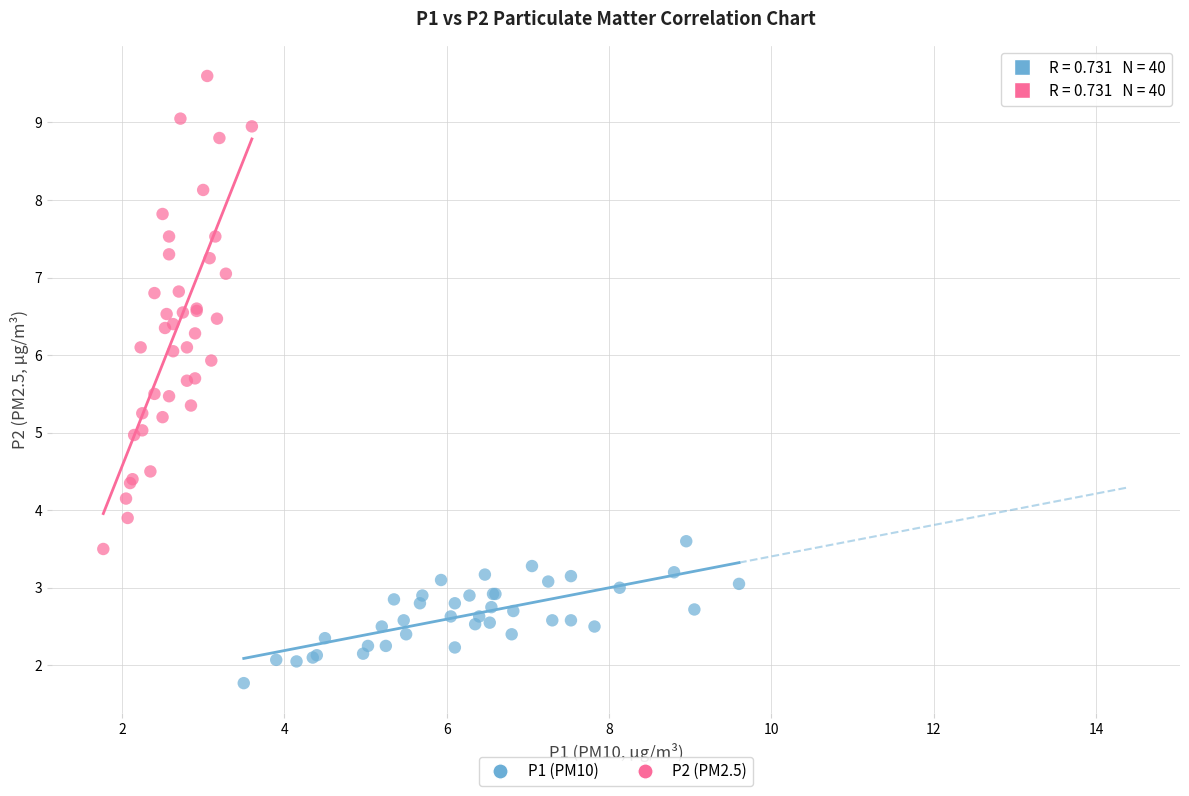

What are all the series names shown in the legend?

P1 (PM10), P2 (PM2.5)